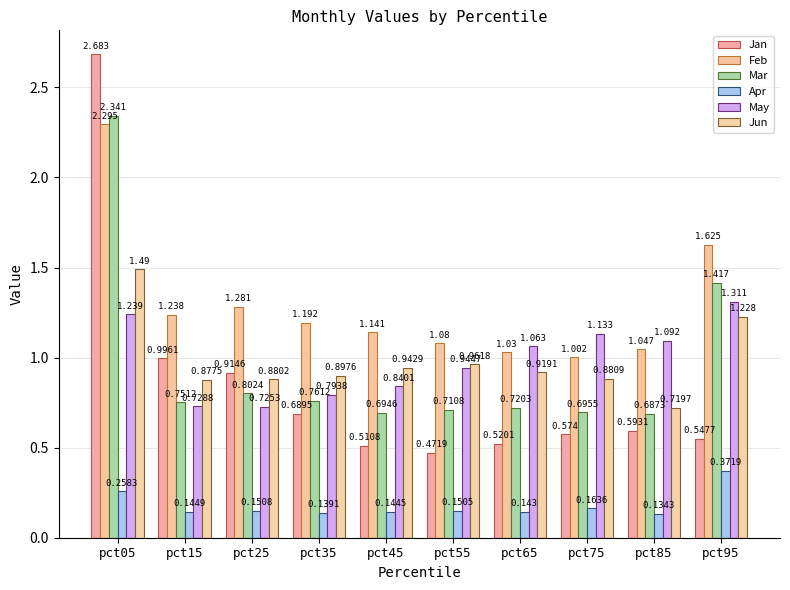

What is the spread (max minus min) of values at pct65?

0.9